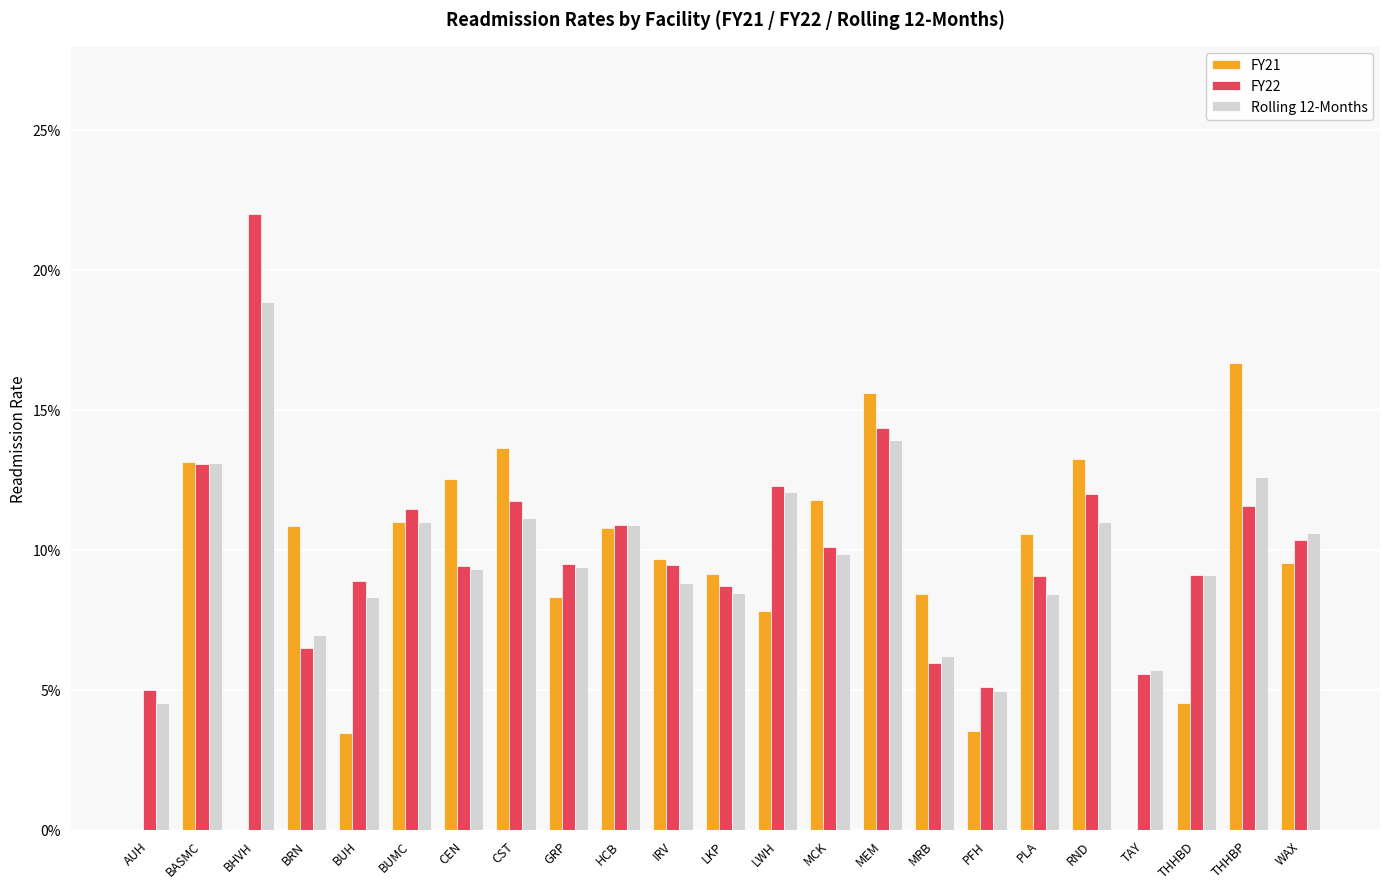

What is the maximum value for Rolling 12-Months?

0.2